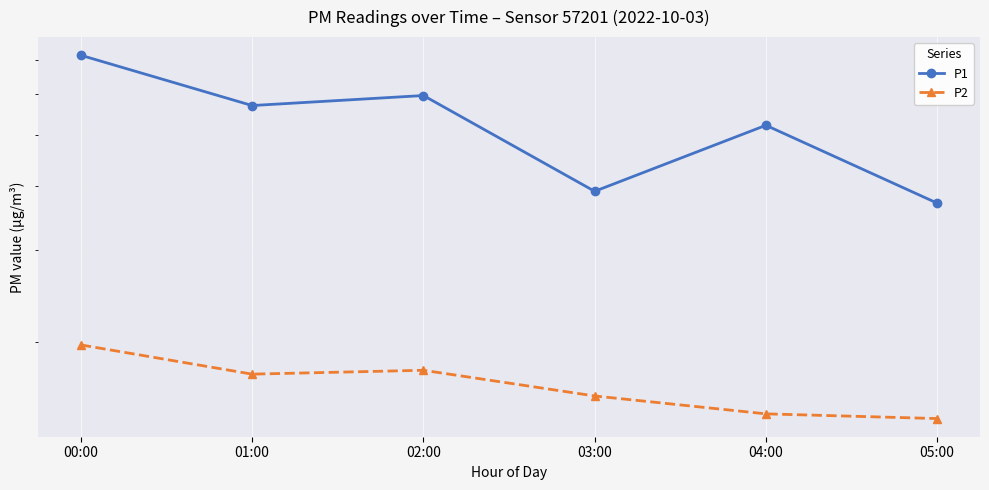

True or false: P1 and P2 cross at least once.

False